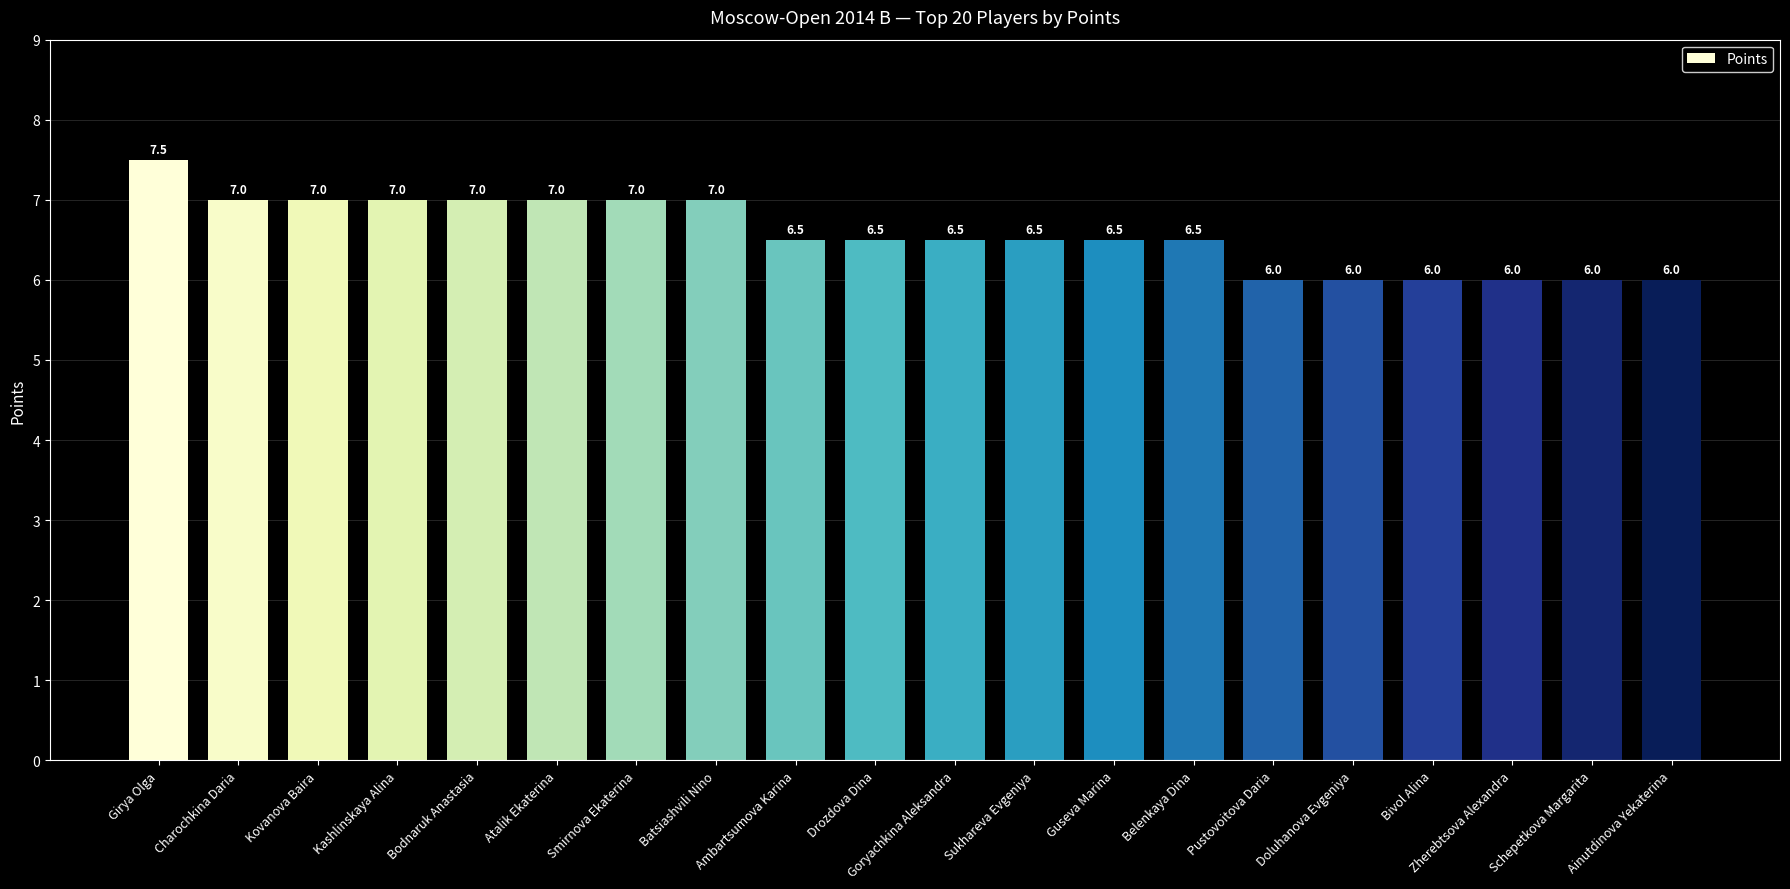

Count the values in the range 6 to 7.

19